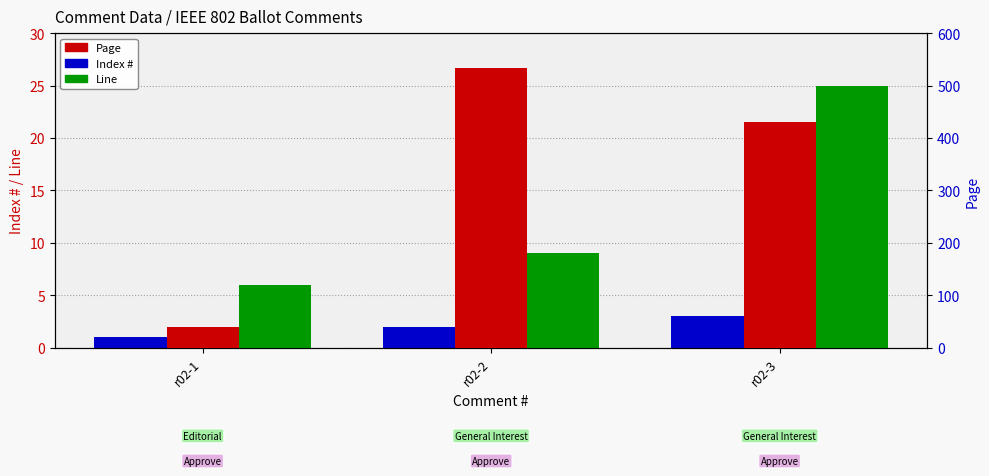

Which series changed the most between r02-2 and r02-3?

Page